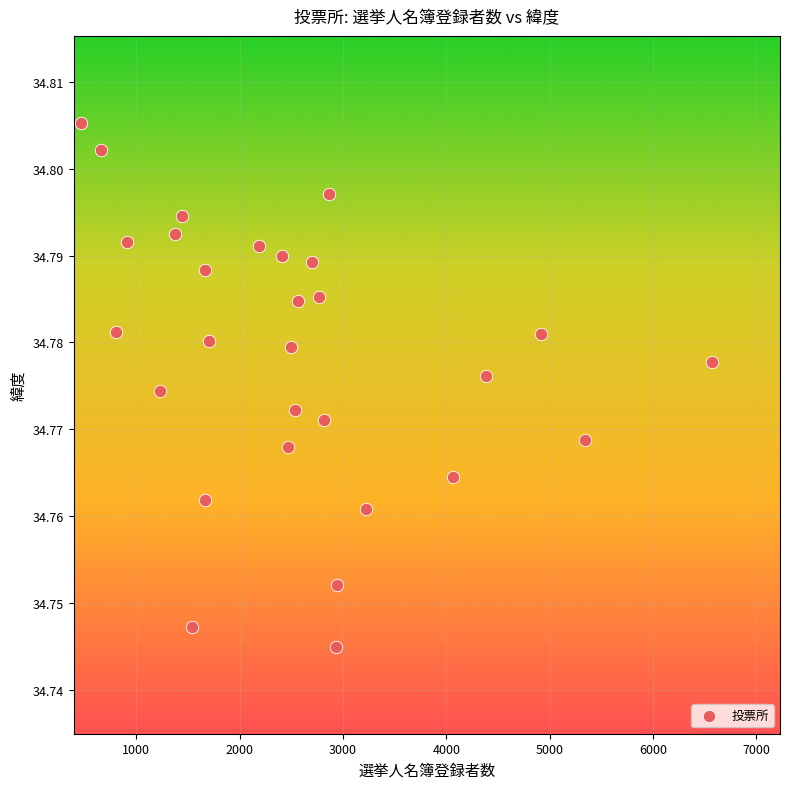

What is the range of X values (max minus min)?

6110.0